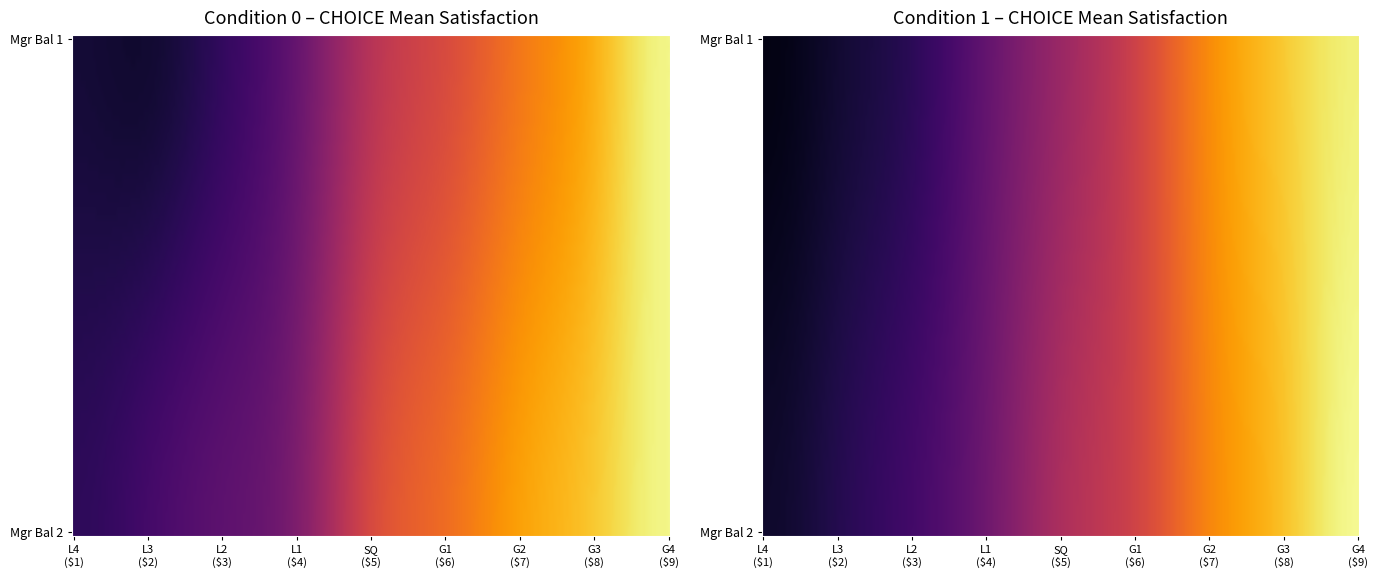

Rank the series at 2 from highest to lowest value.

Condition1_ManagerBal1, Condition1_ManagerBal2, Condition0_ManagerBal1, Condition0_ManagerBal2